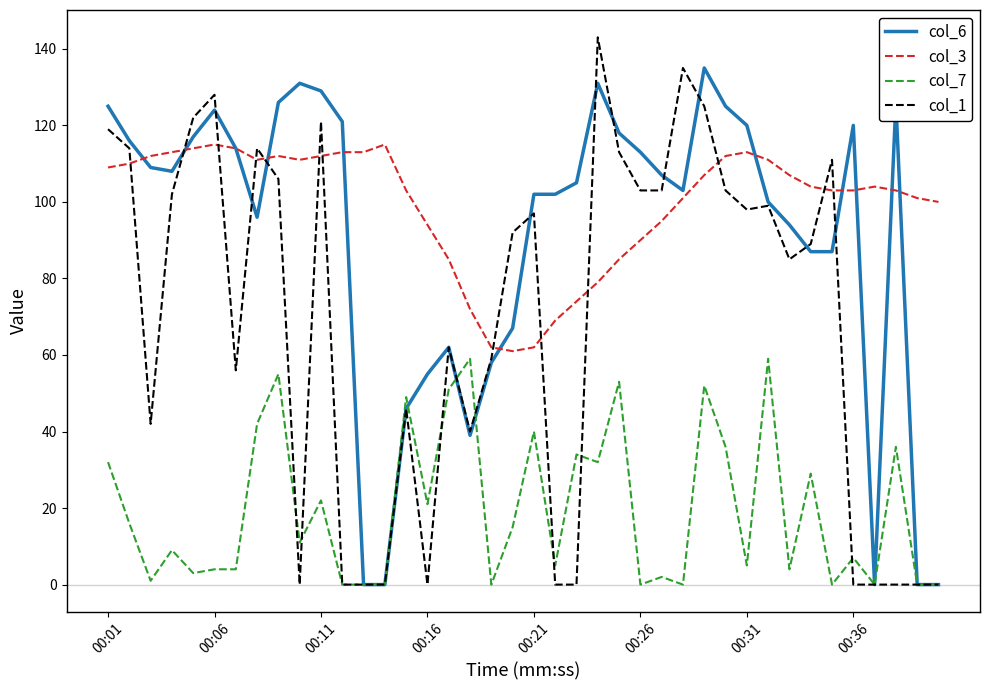

What is the greatest value displayed?

143